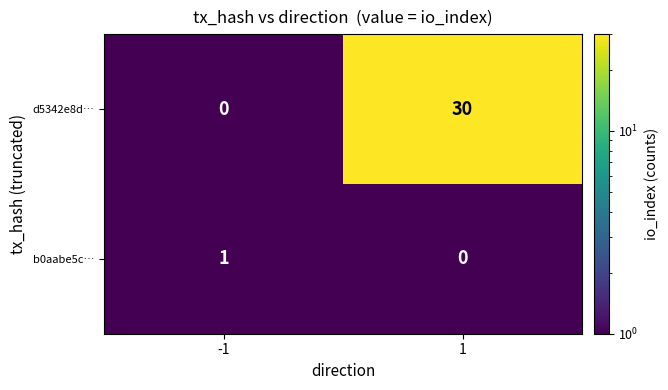

What is the sum of the d5342e8d… values at -1 and 1?

30